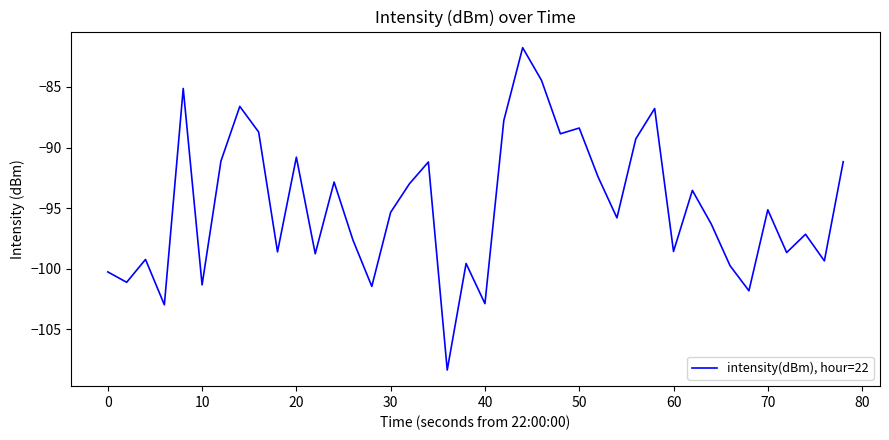

What is the greatest value displayed?

-81.8